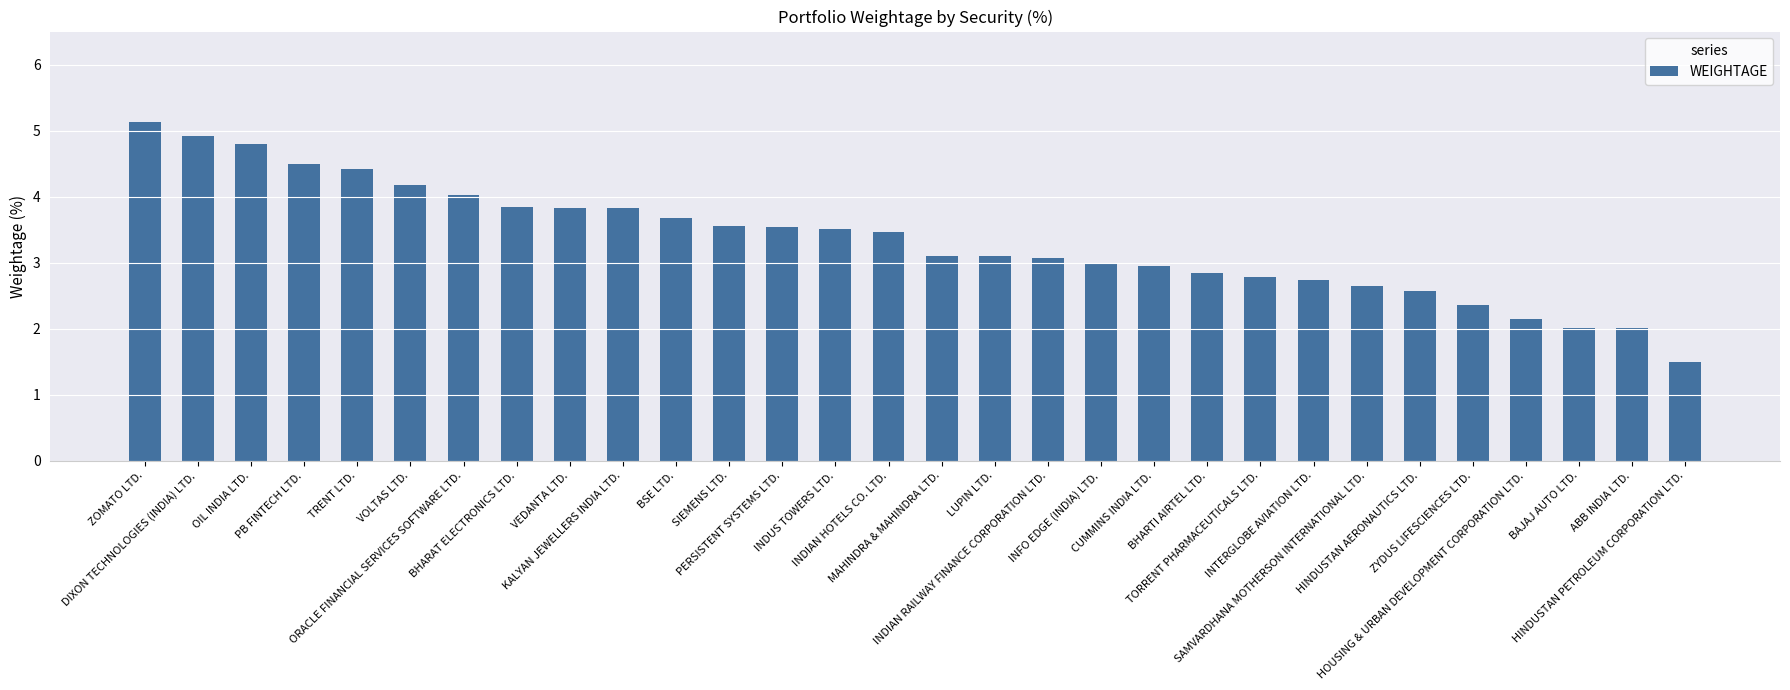

What is the difference between the maximum and minimum values?

3.6